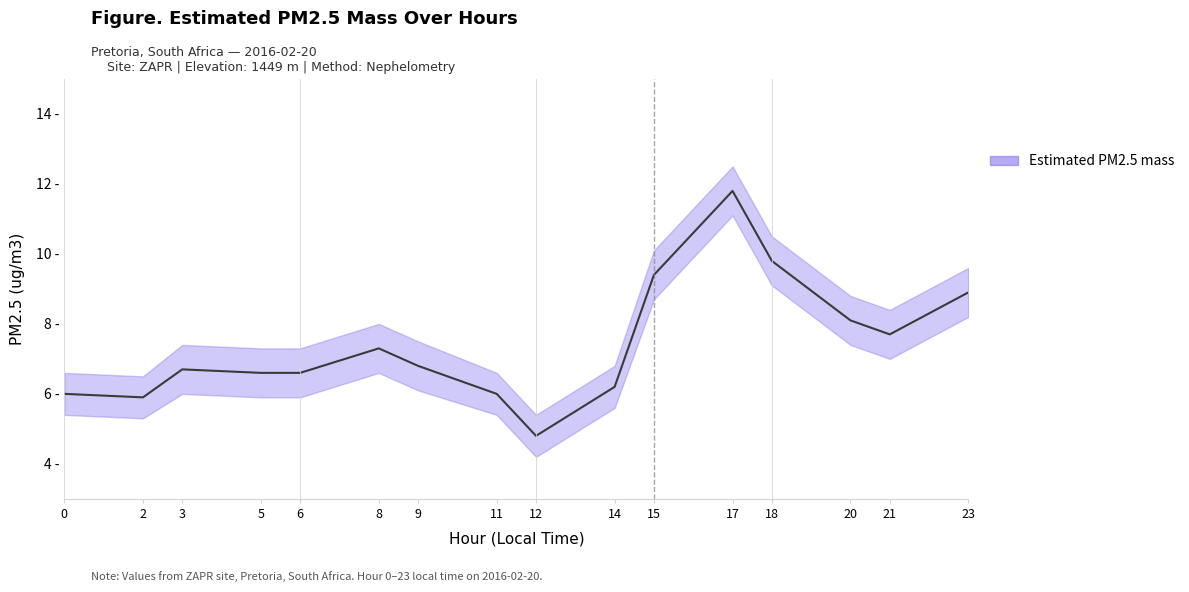

What is the difference between the maximum and second lowest values in the Estimated PM2.5 mass series?

5.9